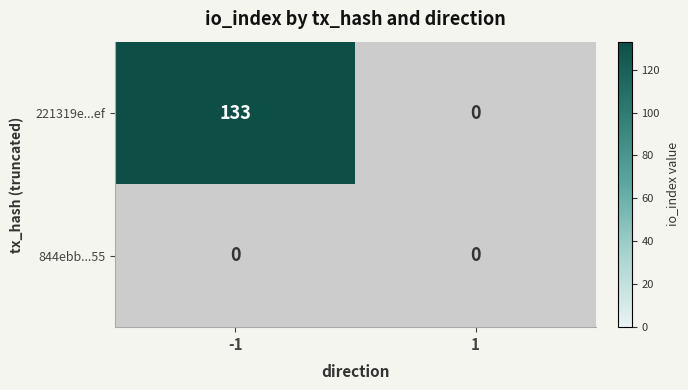

At which category does the chart reach its peak across all series?

-1